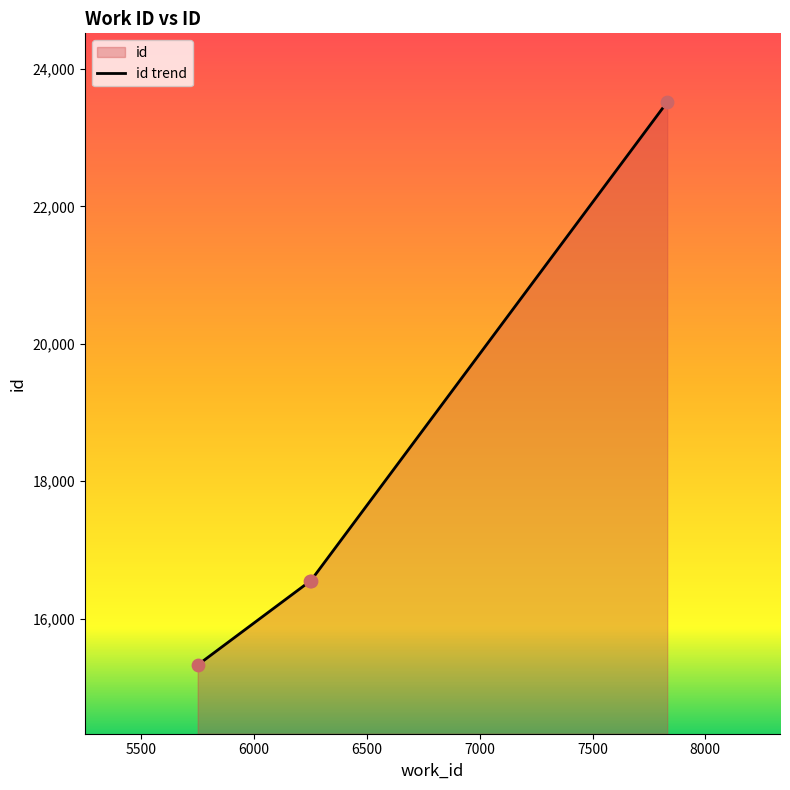

Between 6248 and 6251, which is larger?

6251